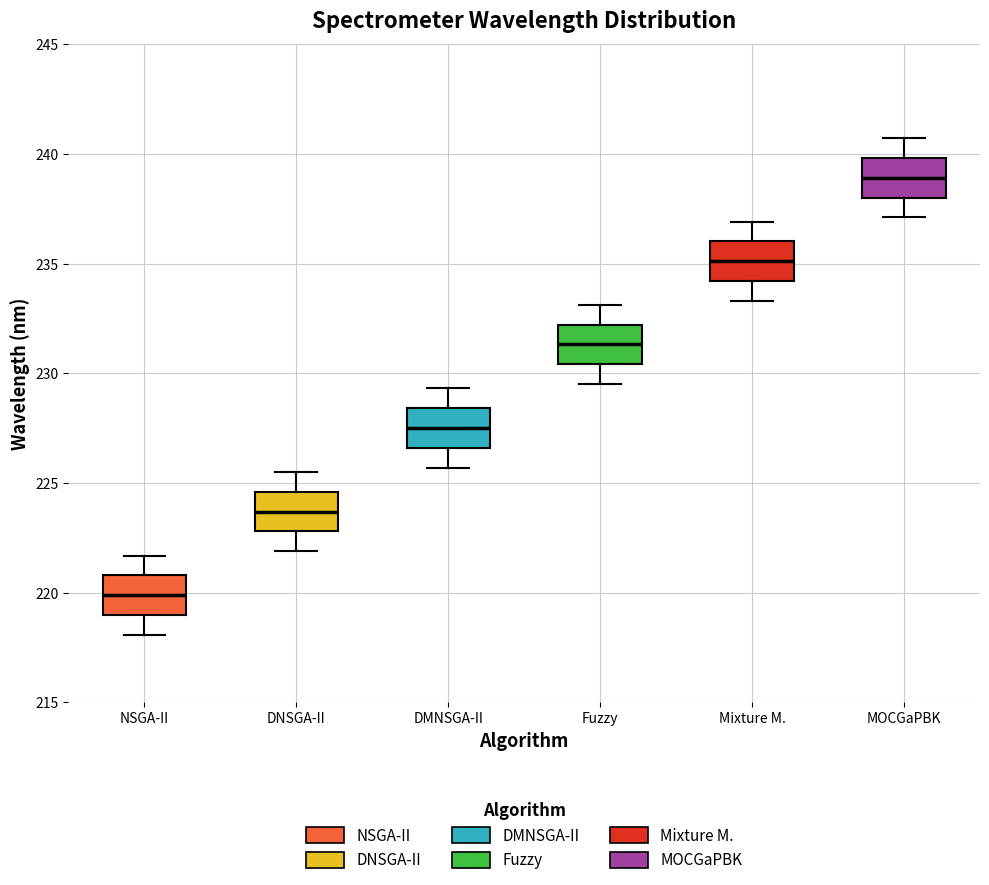

Which box has the lowest median line?

NSGA-II